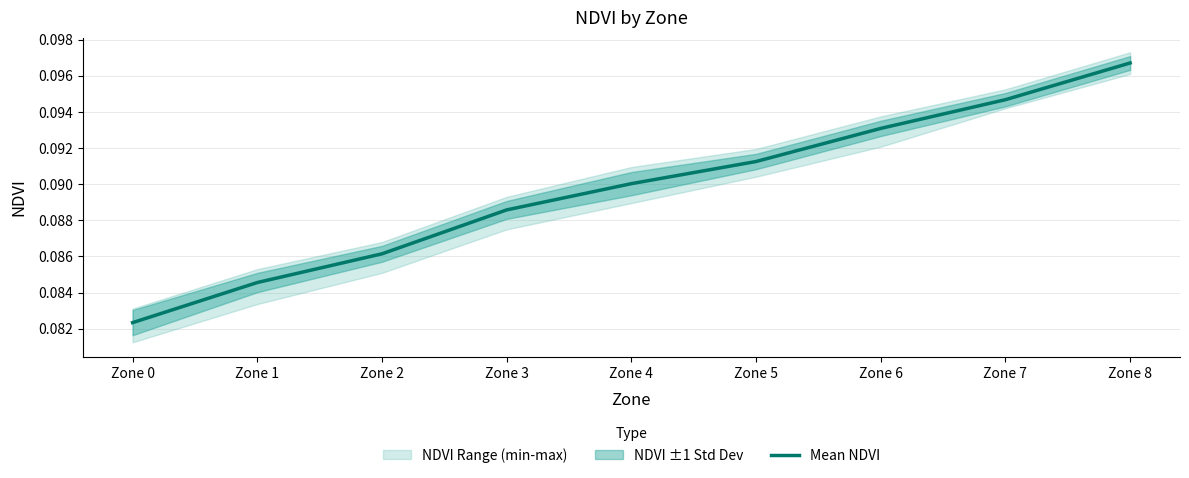

Reading left to right, what are all the values shown in this chart?

Zone 0=0.1	Zone 1=0.1	Zone 2=0.1	Zone 3=0.1	Zone 4=0.1	Zone 5=0.1	Zone 6=0.1	Zone 7=0.1	Zone 8=0.1